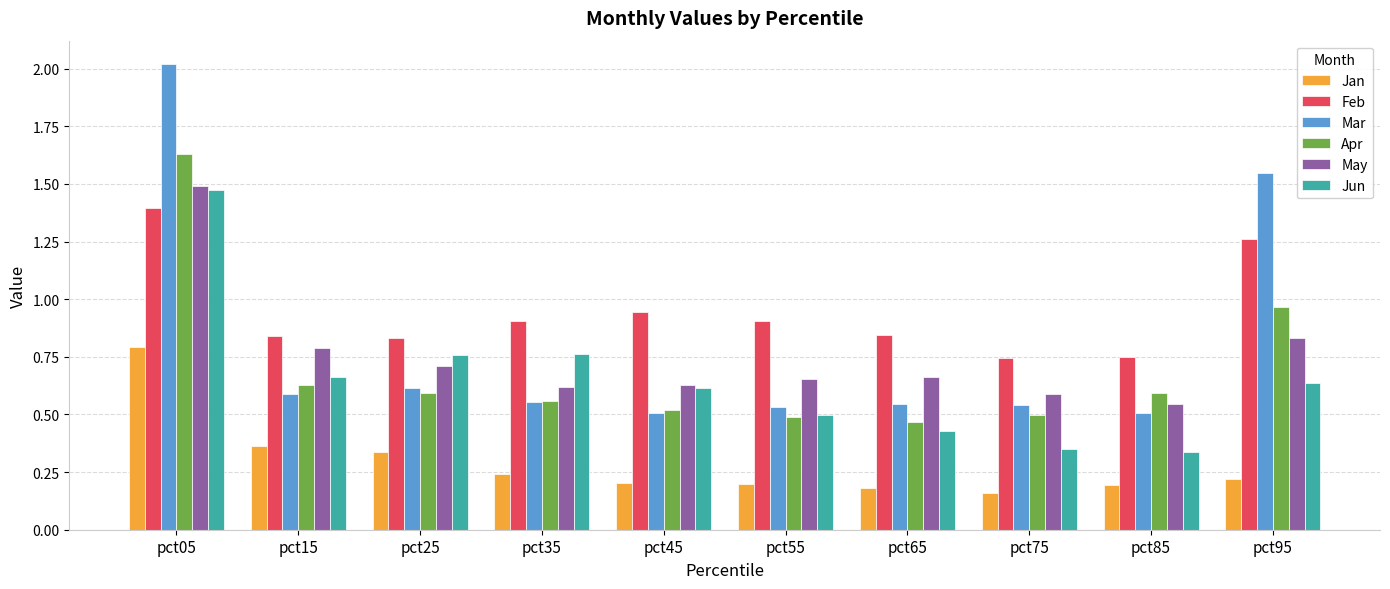

What is the spread (max minus min) of values at pct05?

1.2